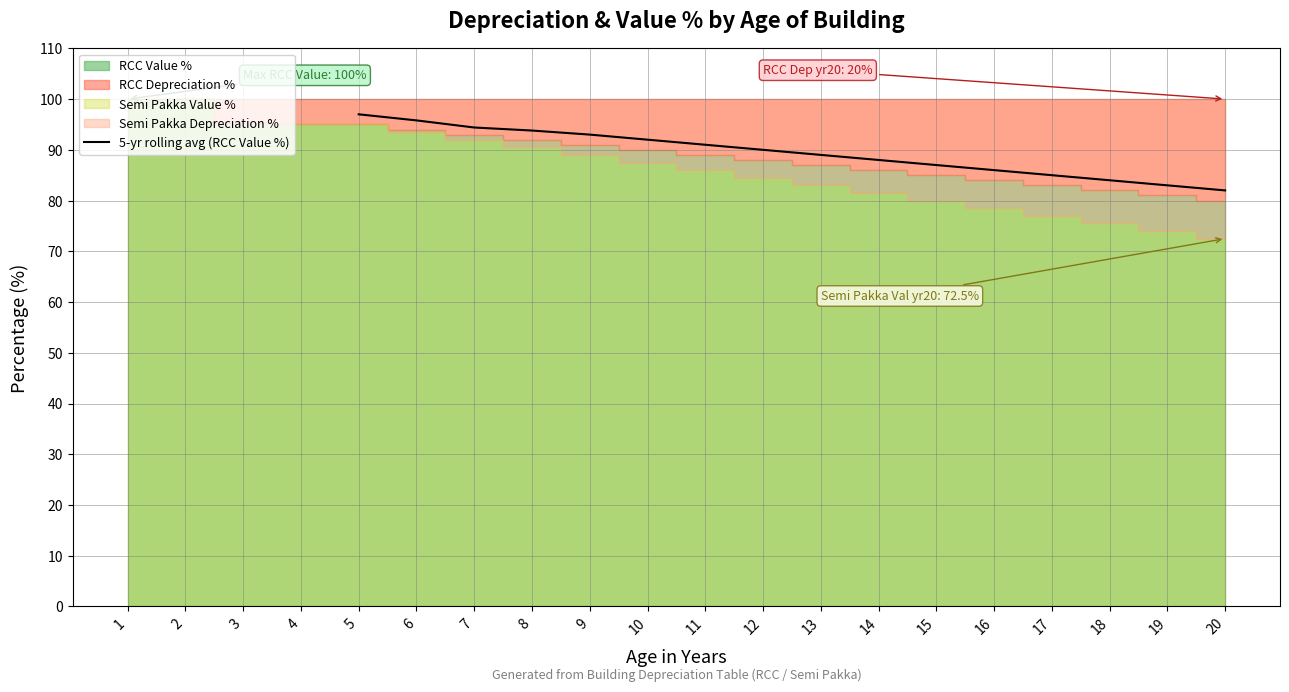

The 5-yr rolling avg (RCC Value %) series shows 43.6 at 11. True or false?

False